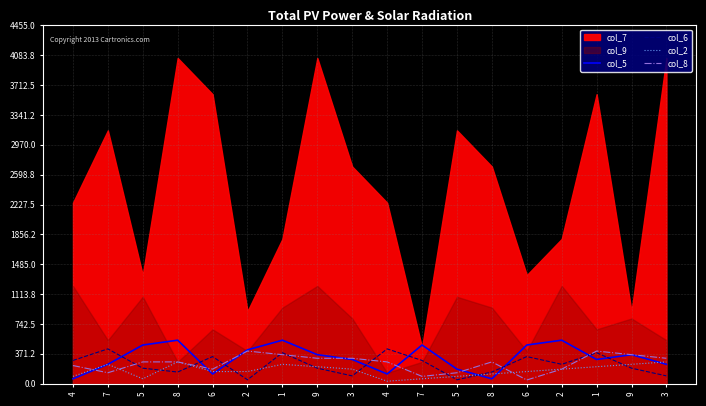

After their last crossing, which series has the higher values: col_8 or col_2?

col_2